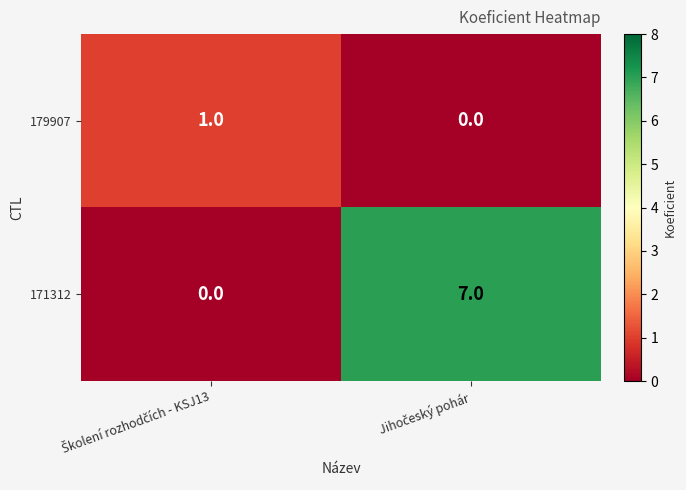

What is the difference between the maximum and minimum values in the 171312 series?

7